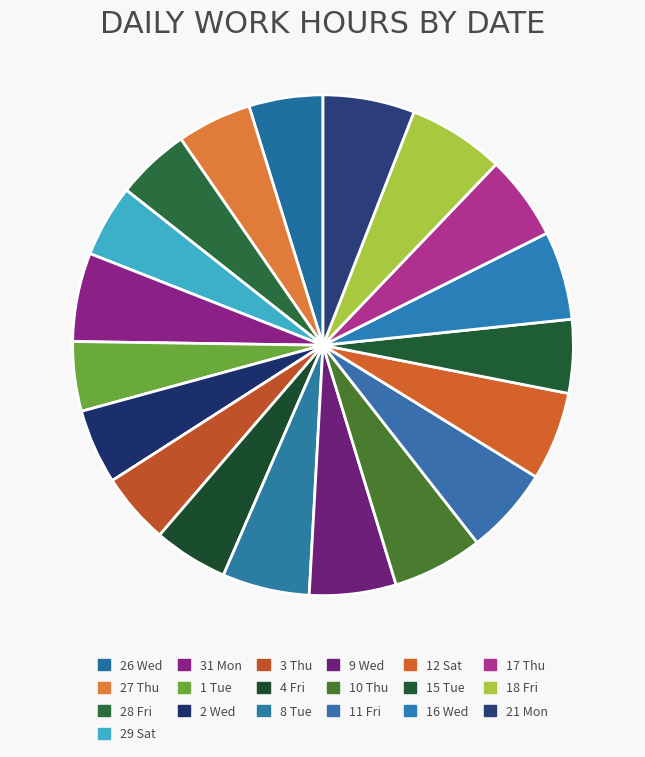

Count the number of slices in the pie.

19